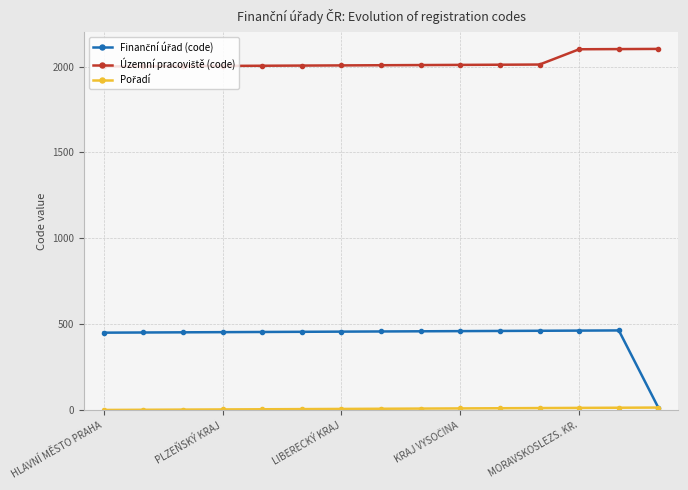

What is the greatest value displayed?

2103